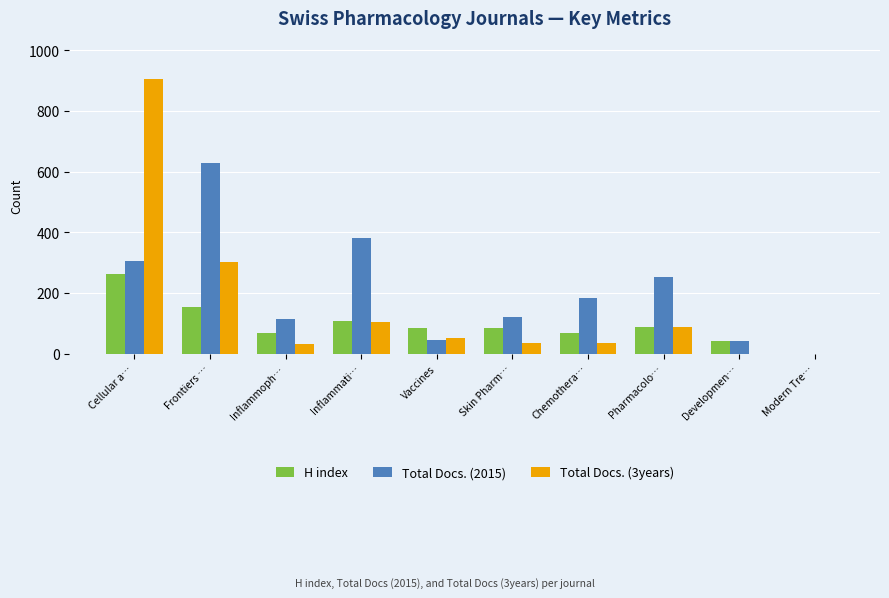

How many series are shown in this chart?

3